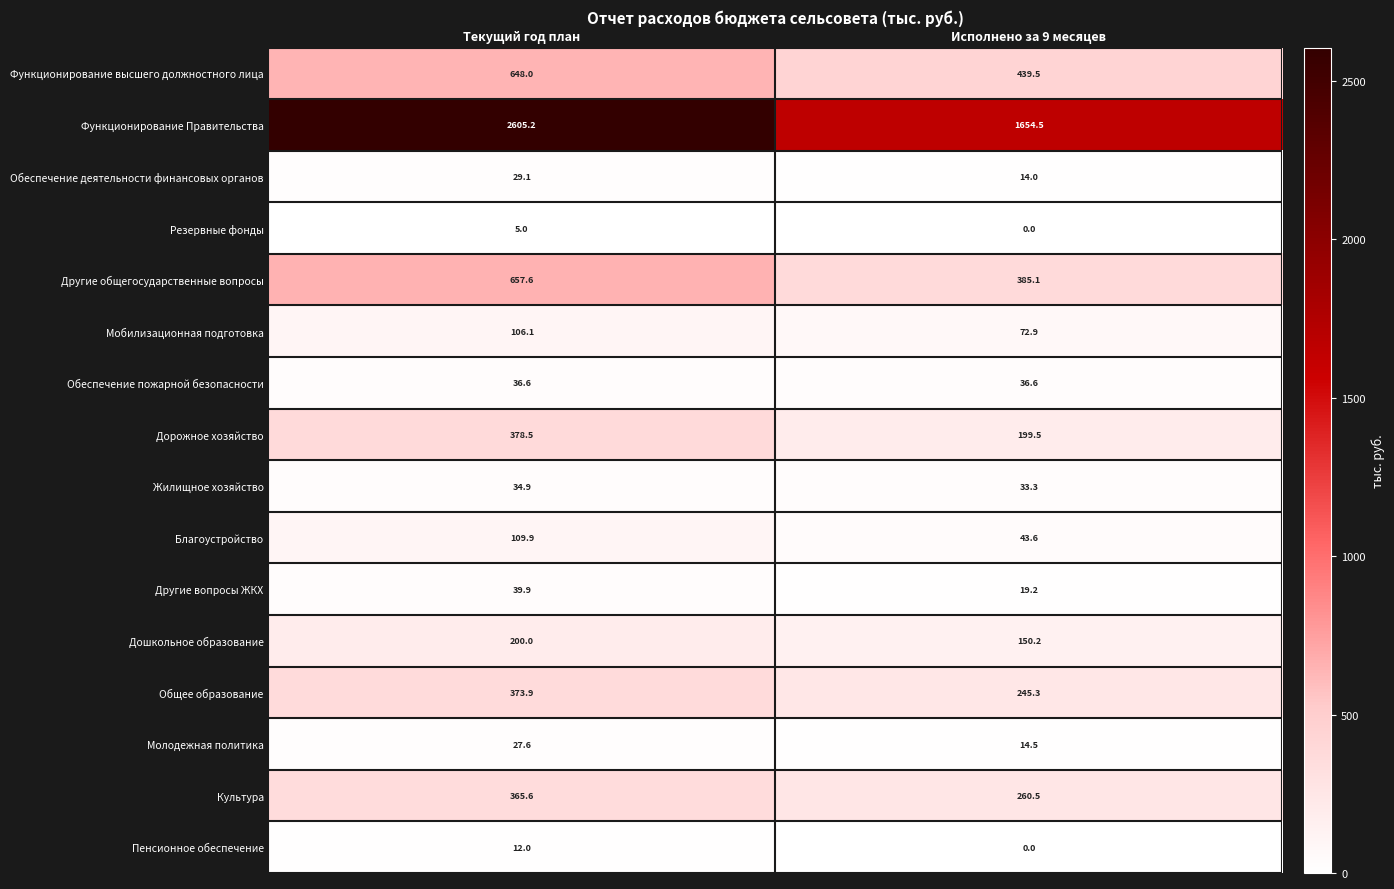

At which category does the chart reach its peak across all series?

Текущий год план